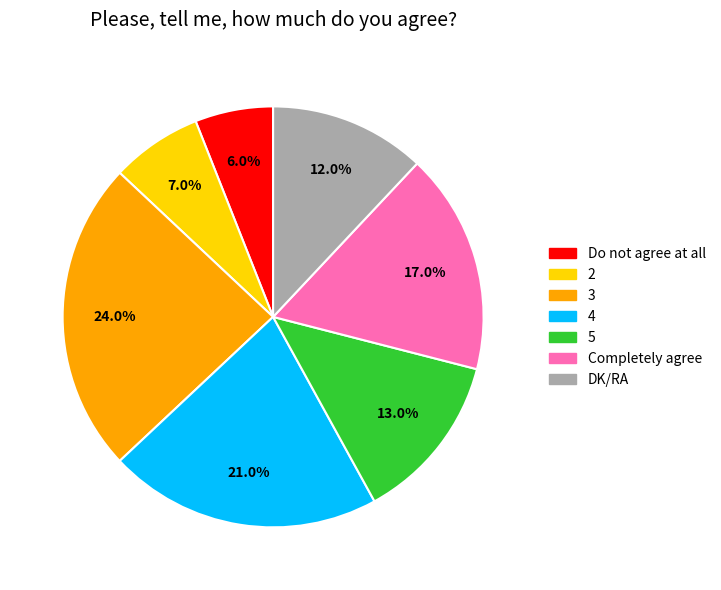

Combined, do 4 and Do not agree at all account for over 50%?

No